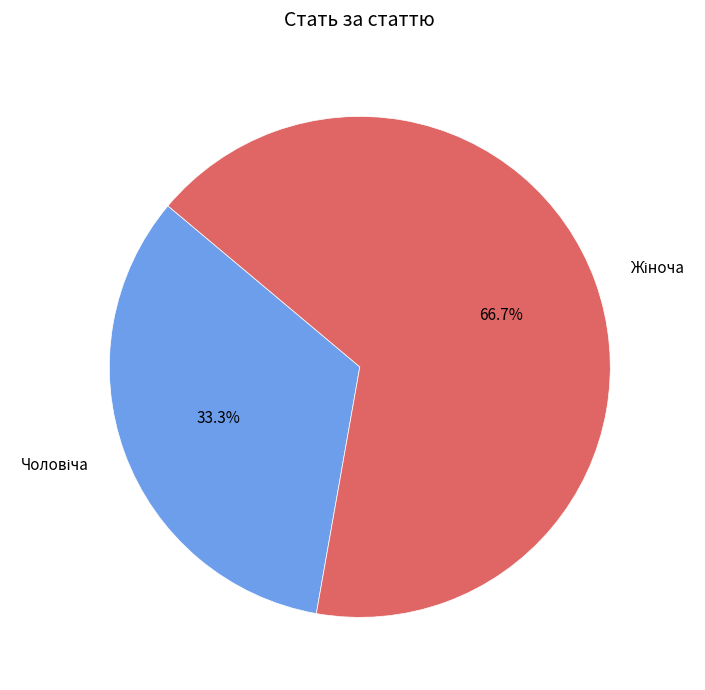

Combined, do Жіноча and Чоловіча account for over 50%?

Yes